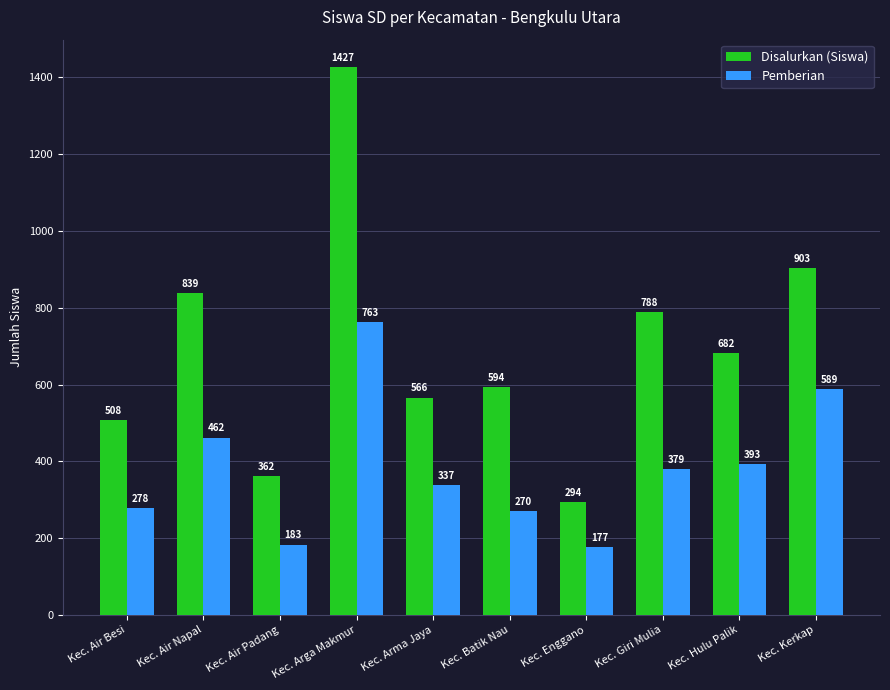

The value of Pemberian at Kec. Giri Mulia is 379. True or false?

True